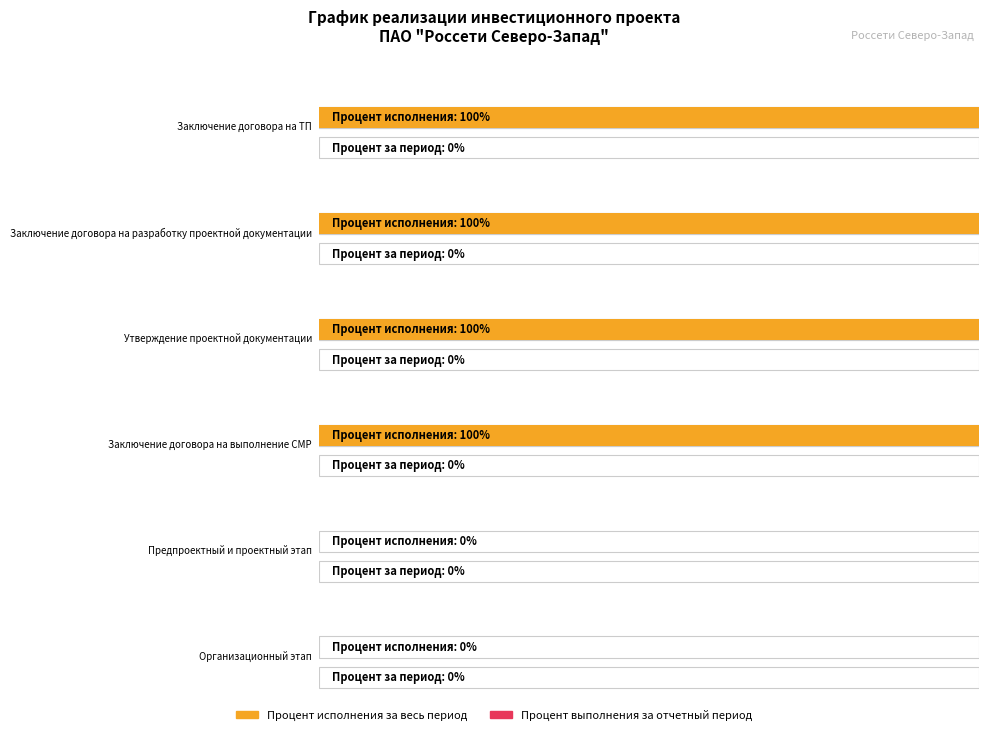

Is it true that Процент исполнения за весь период equals 100 at Заключение договора на разработку проектной документации?

True